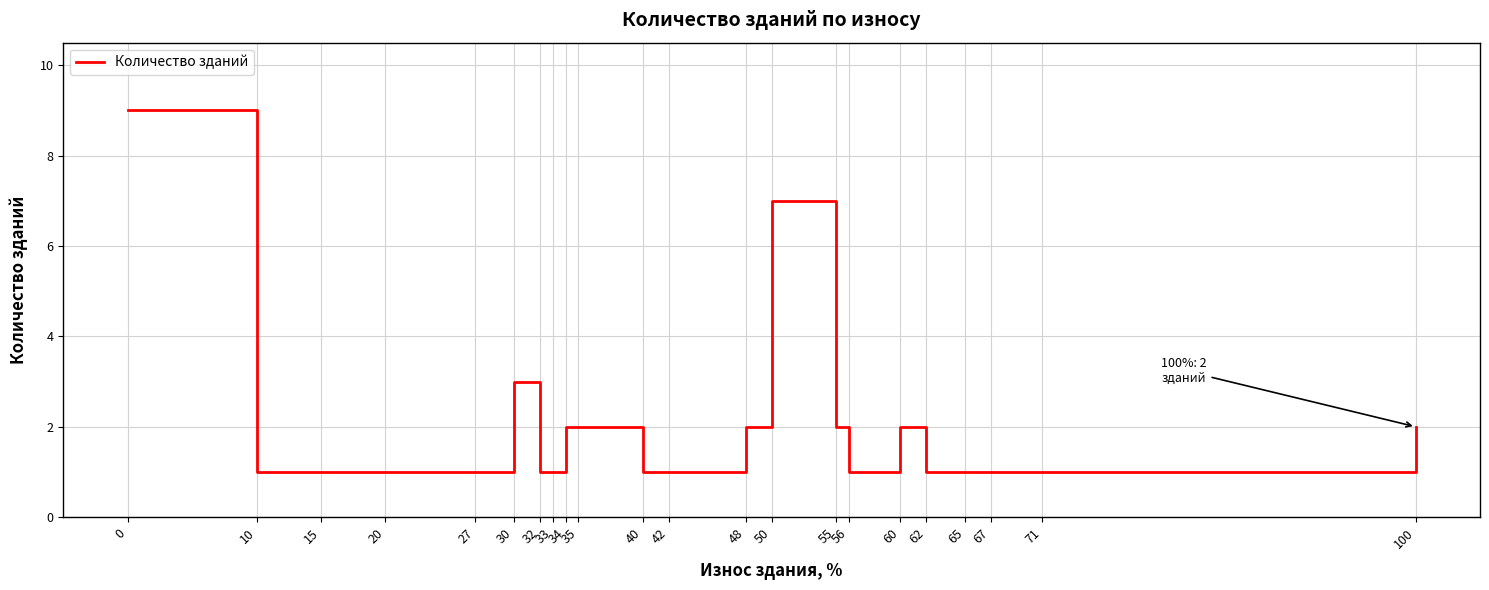

What is the greatest value displayed?

9